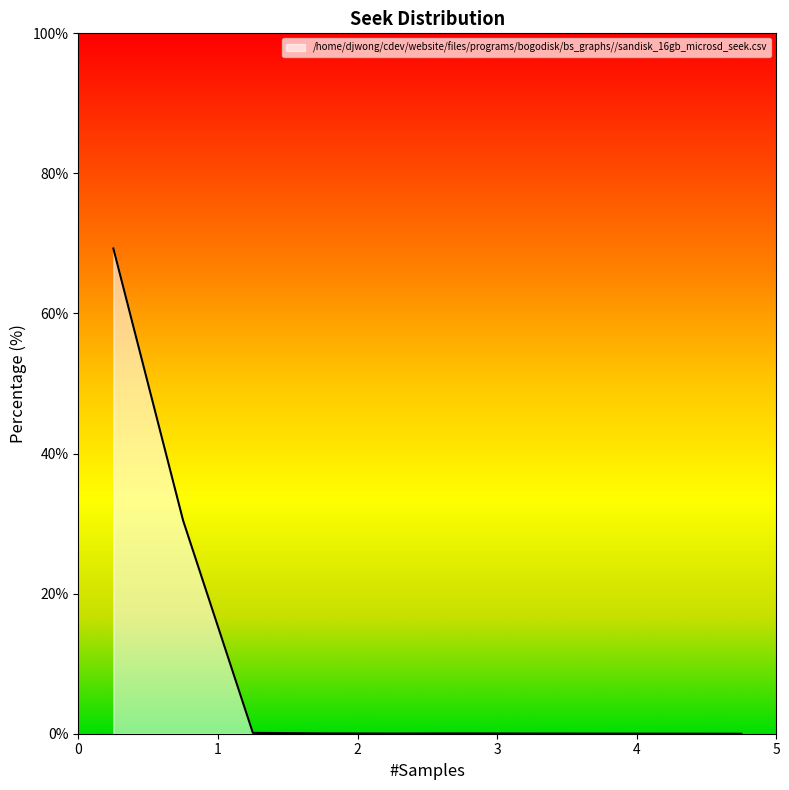

How many lines are shown in the chart?

1